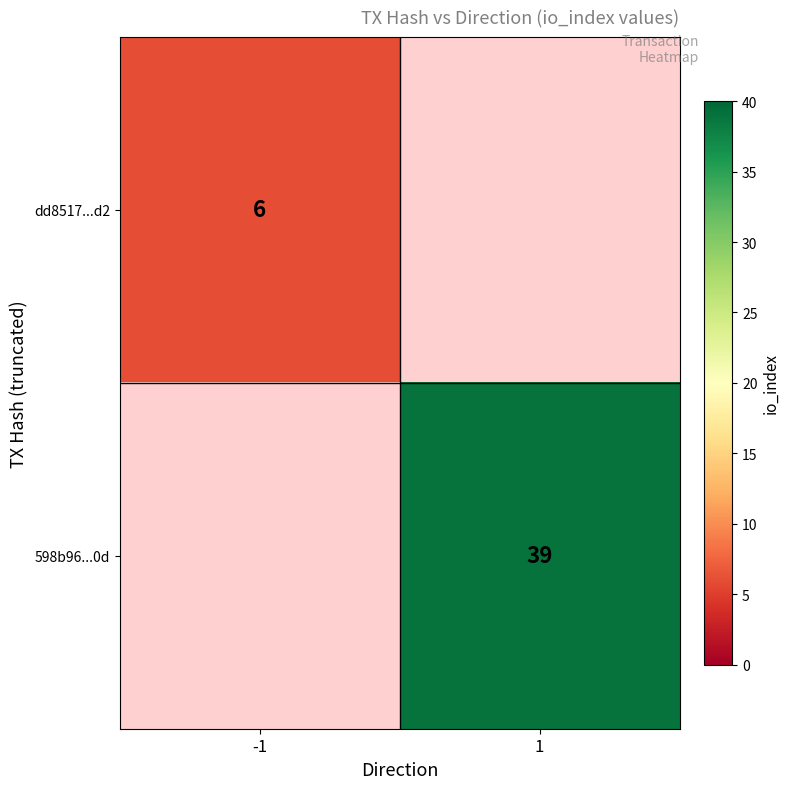

Is the value of 598b96...0d at 1 greater than the value of dd8517...d2 at -1?

Yes